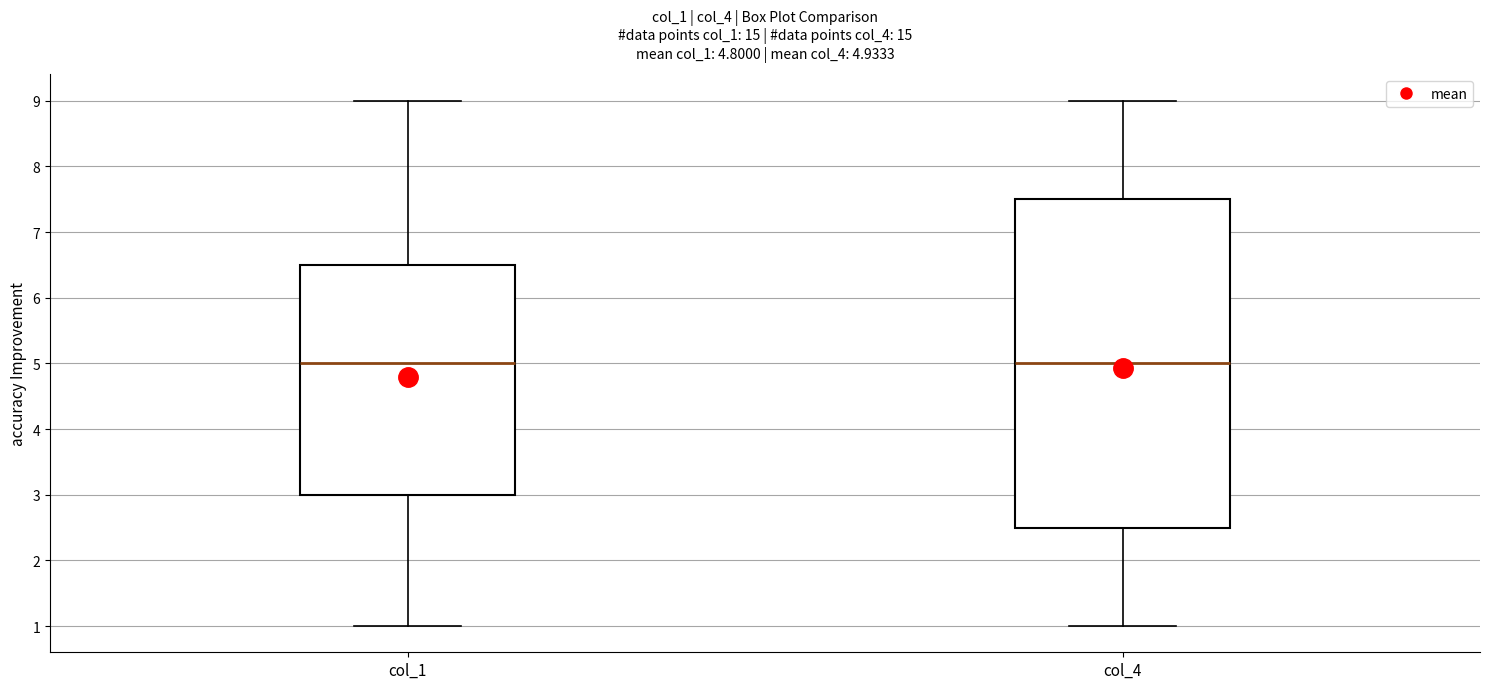

Which box is the tallest, from its lower edge to its upper edge?

col_4